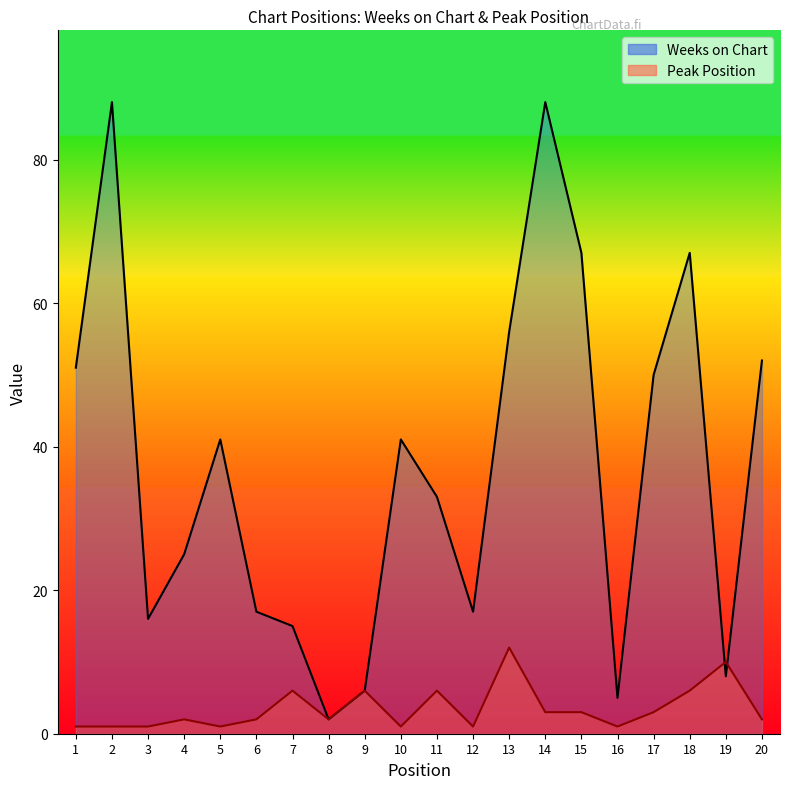

True or false: Peak Position has more than 0 points higher than both neighbors.

True